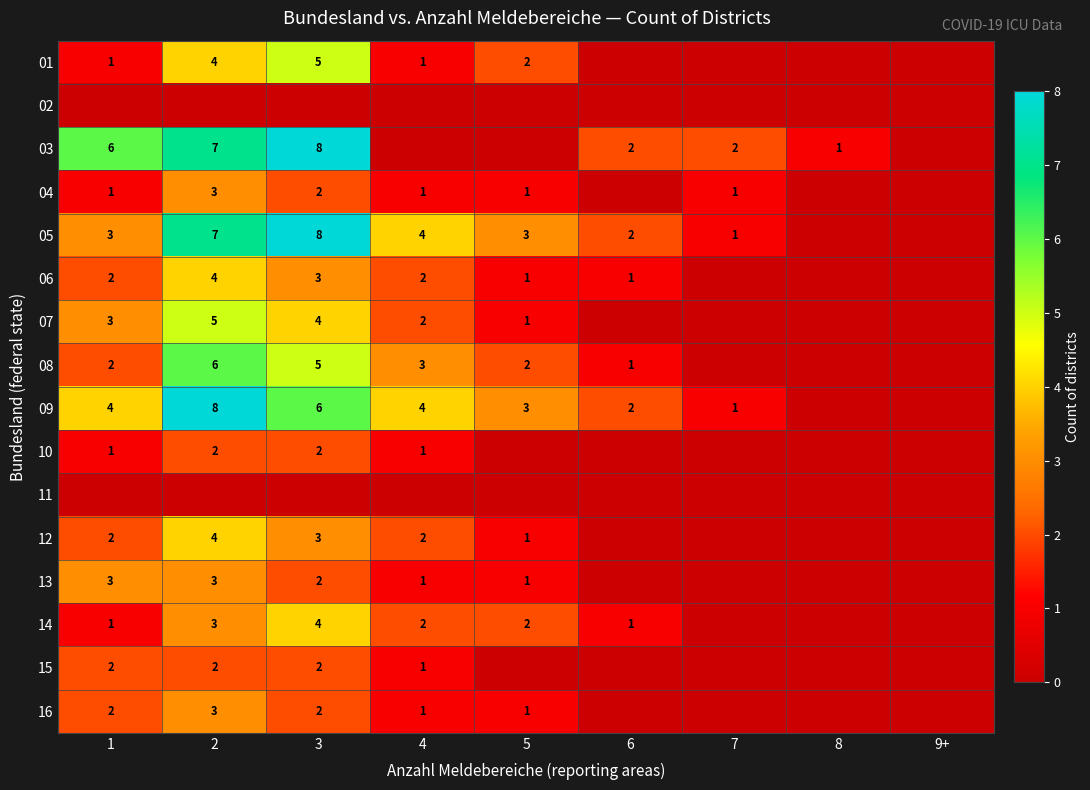

The 05 series shows 3 at 5. True or false?

True